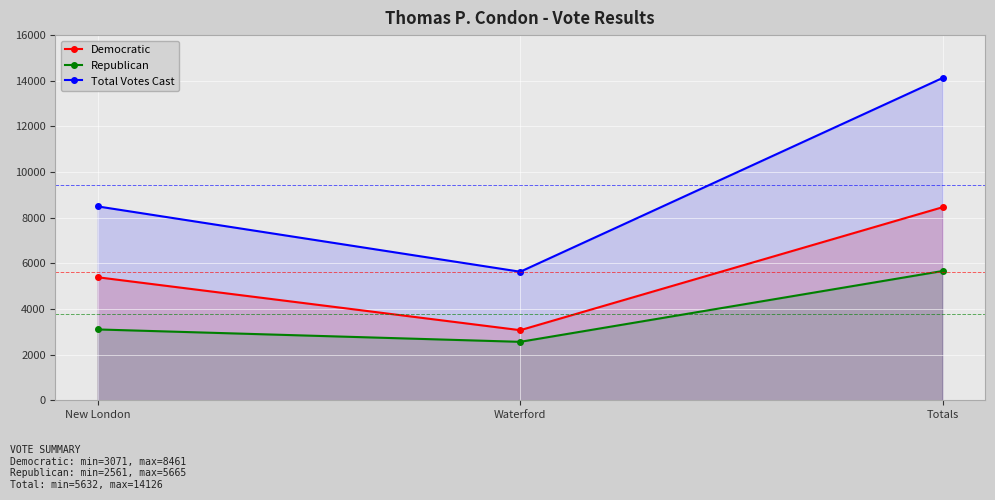

Which series has the largest total across all categories?

Total Votes Cast